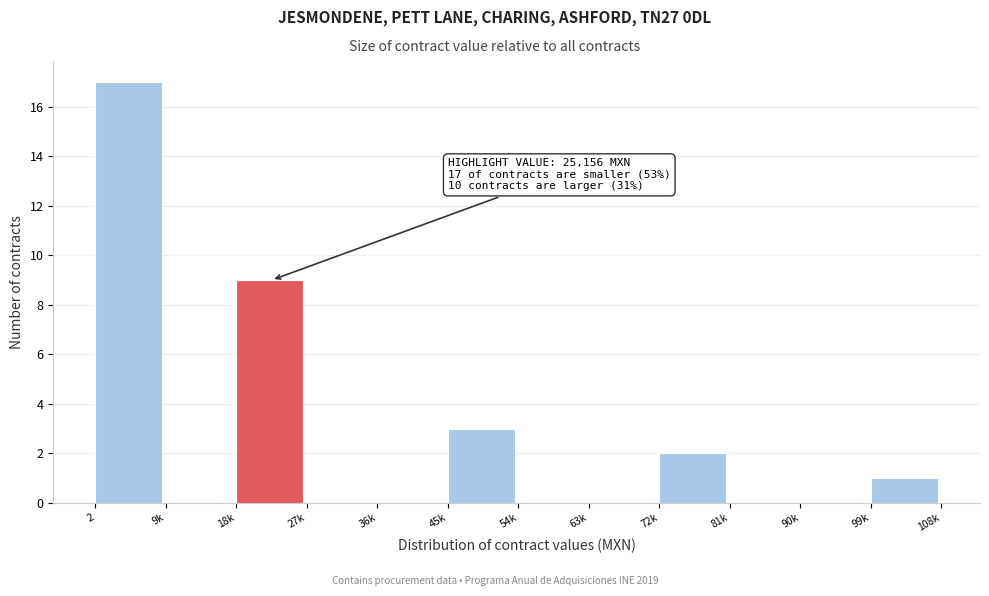

Reading left to right, list all the values displayed in this chart.

2=17	9k=0	18k=9	27k=0	36k=0	45k=3	54k=0	63k=0	72k=2	81k=0	90k=0	99k=1